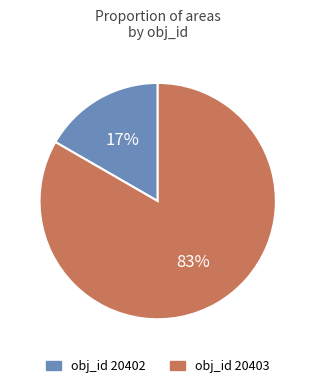

Is there a majority slice in this chart?

Yes